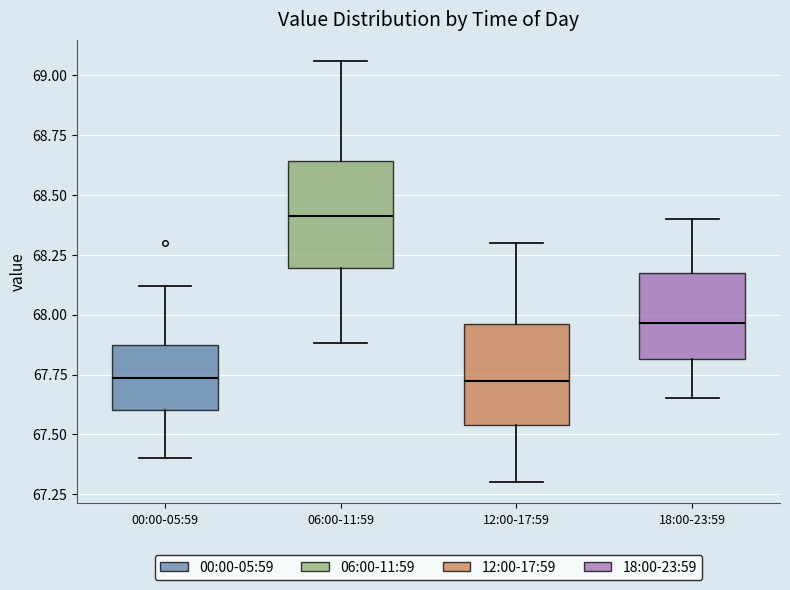

Reading left to right, transcribe this box plot: for each box, give where its median line is, the range the box spans, and where its two whiskers end, as read against the y-axis. The values are not printed on the chart, so give them approximately, as read against the axis.

00:00-05:59: median 67.75, box 67.60 to 67.85, whiskers 67.40 to 68.10
06:00-11:59: median 68.40, box 68.20 to 68.65, whiskers 67.90 to 69.05
12:00-17:59: median 67.75, box 67.55 to 67.95, whiskers 67.30 to 68.30
18:00-23:59: median 67.95, box 67.80 to 68.20, whiskers 67.65 to 68.40